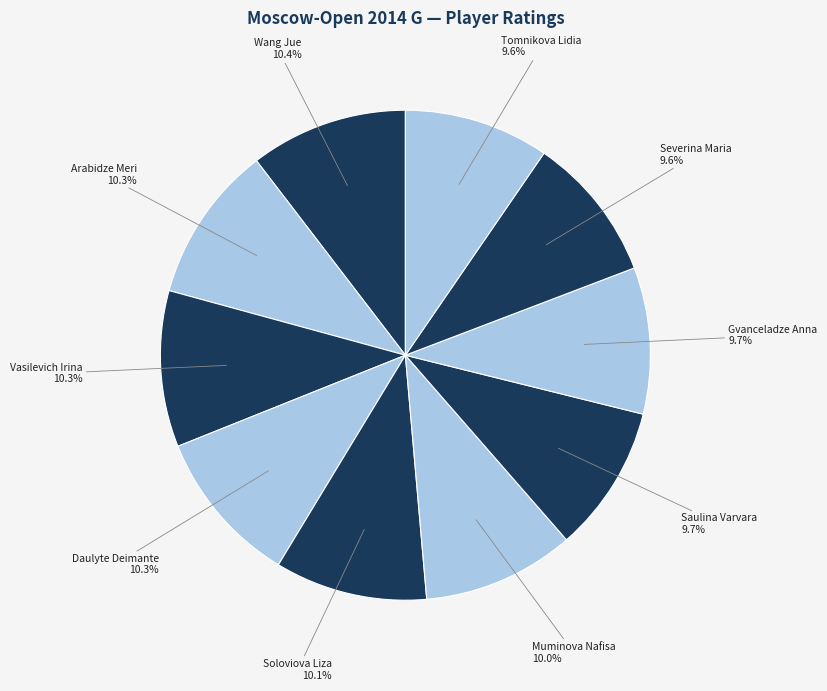

Is the sum of Saulina Varvara and Gvanceladze Anna greater than half?

No